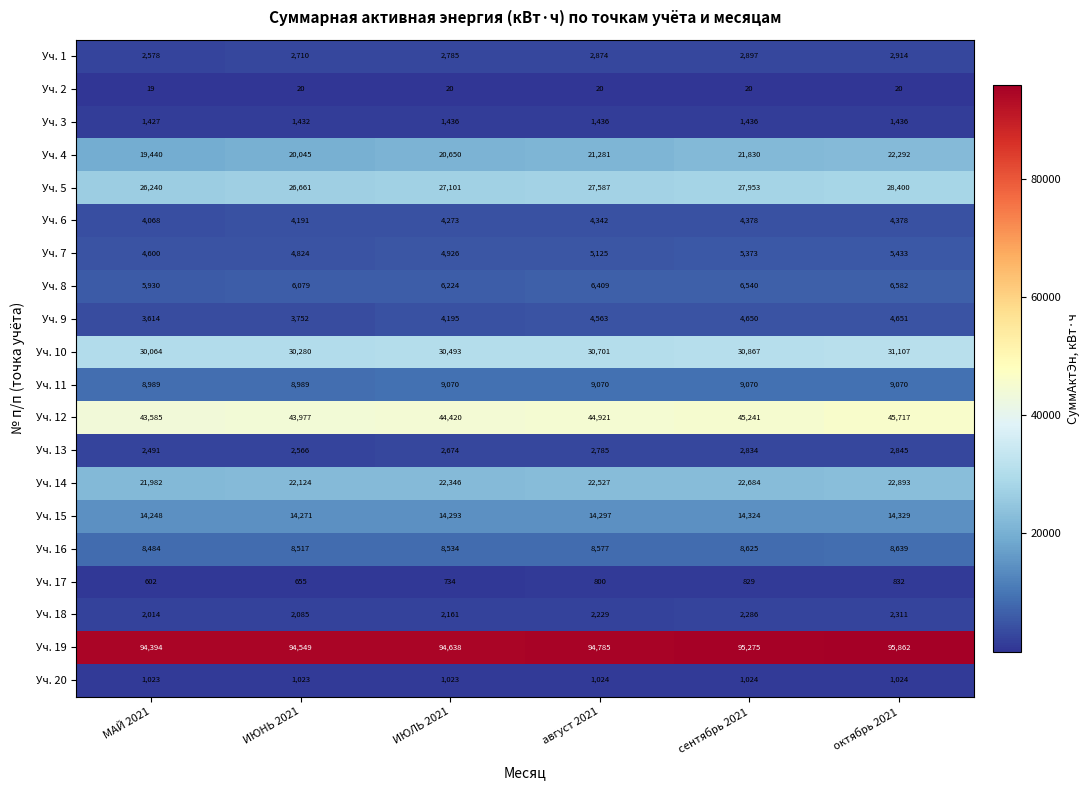

Is it true that Уч. 15 equals 24140 at октябрь 2021?

False